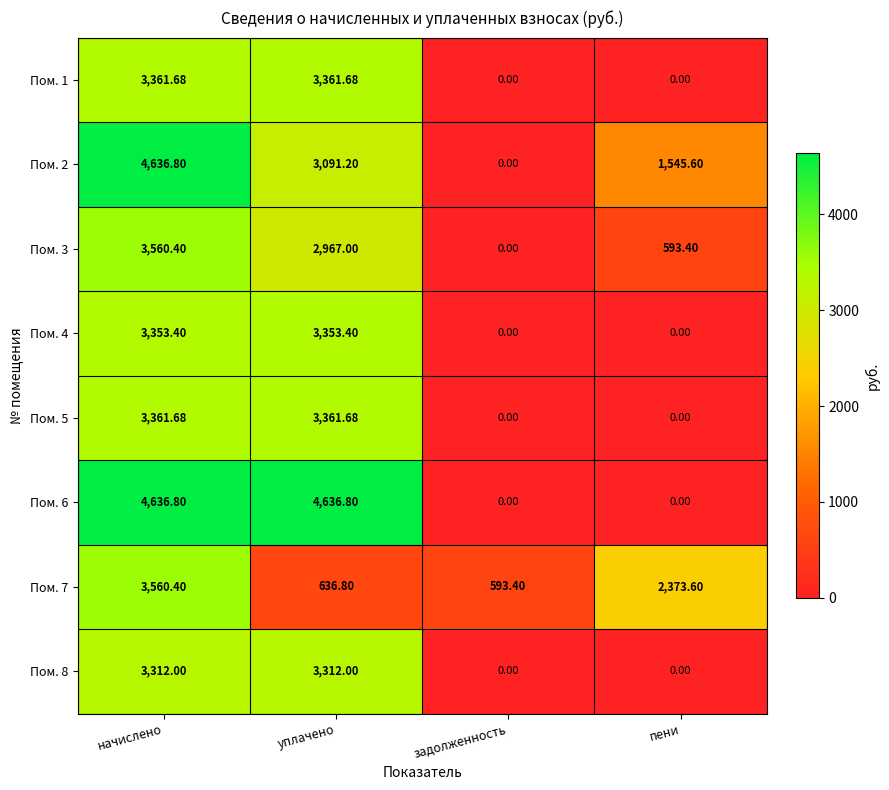

At which category is the sum across all series the highest?

начислено